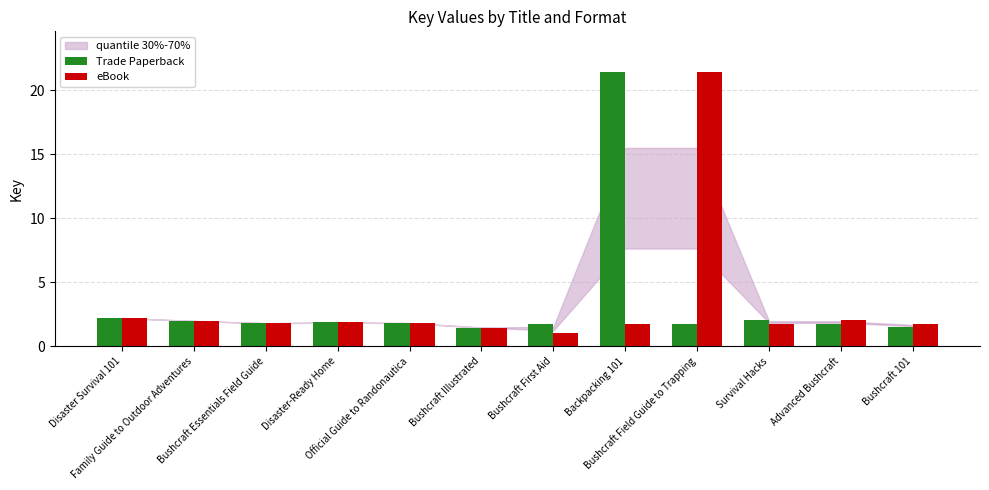

Is it true that Trade Paperback equals 0.8 at Bushcraft Essentials Field Guide?

False